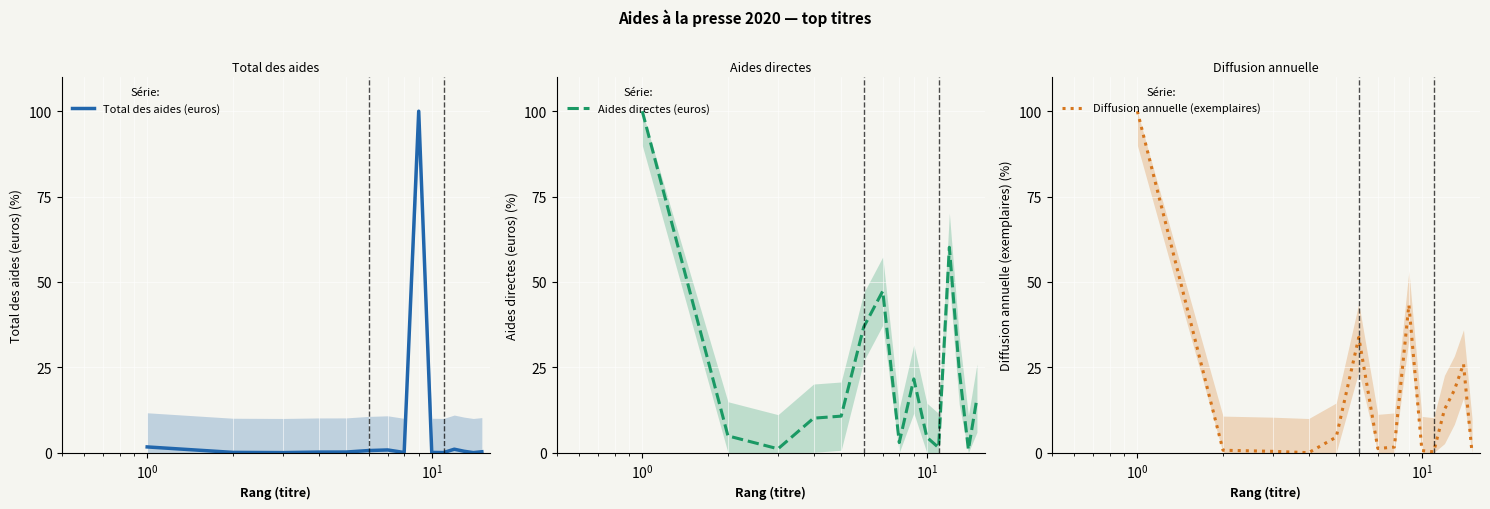

Reading left to right, transcribe all the data shown in this chart.

Total des aides (euros): 1.7	0.1	0.0	0.2	0.2	0.6	0.8	0.0	100.0	0.1	0.0	1.0	0.4	0.0	0.3
Aides directes (euros): 100.0	4.9	1.1	10.1	10.7	36.8	47.3	3.0	21.6	4.5	1.5	60.1	24.1	0.9	16.0
Diffusion annuelle (exemplaires): 100.0	0.7	0.4	0.0	4.6	33.8	1.2	1.6	43.3	0.6	0.2	12.6	18.3	26.0	0.0